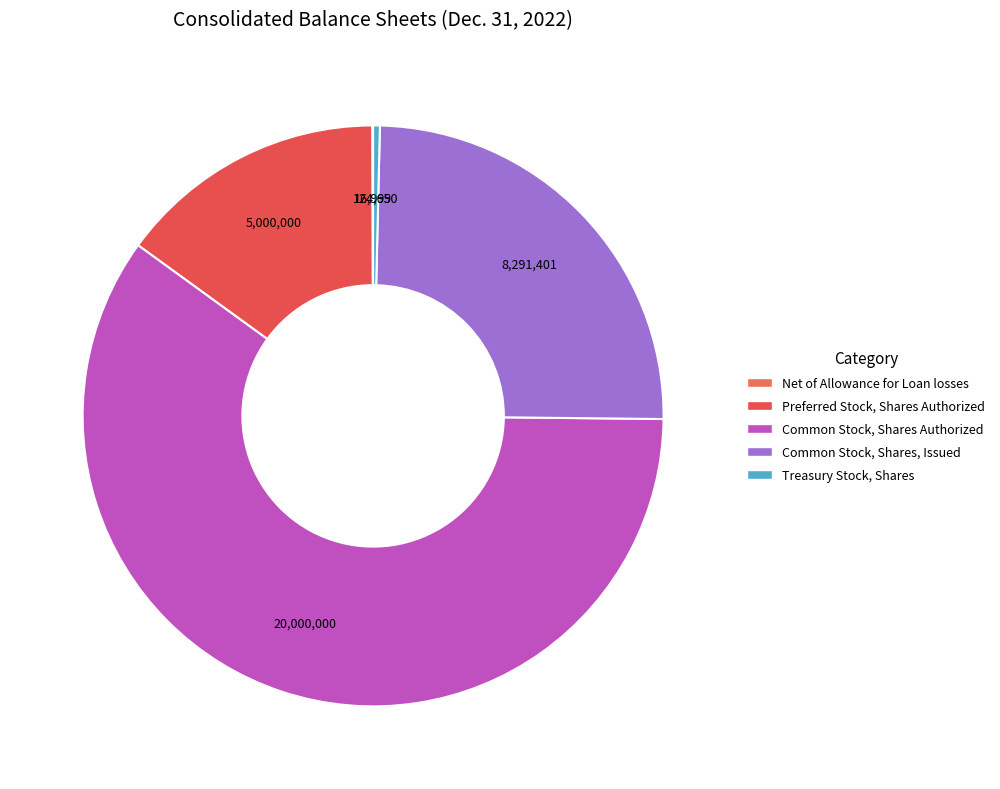

What percentage is NOT represented by Treasury Stock, Shares?

99.6%